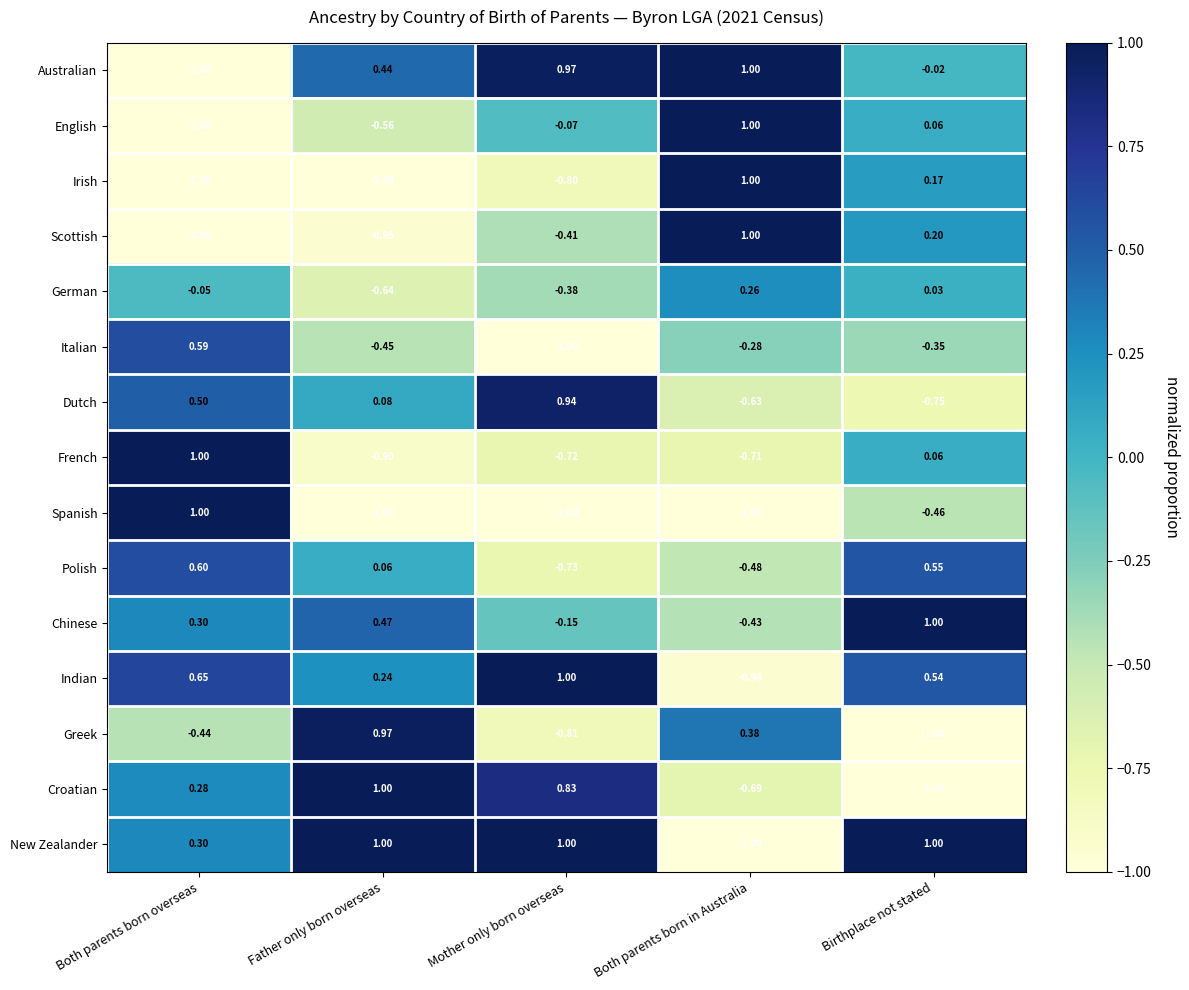

Which series changed the most between Both parents born overseas and Father only born overseas?

Spanish